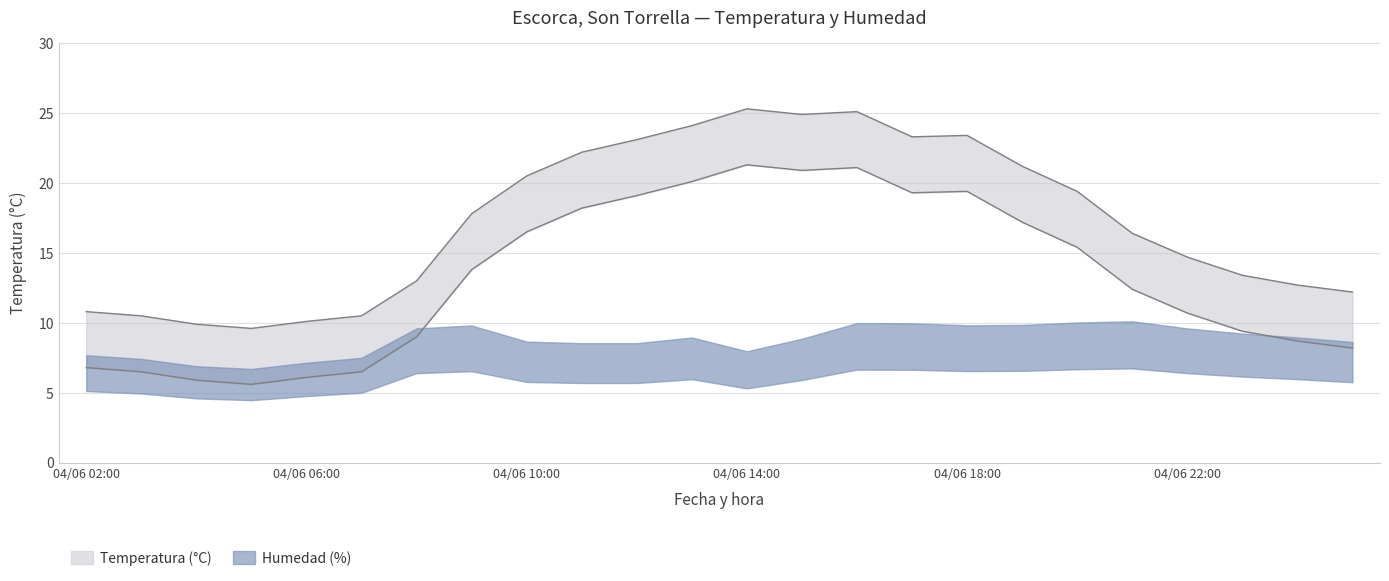

What is the minimum value for Temperatura (°C)?

9.6